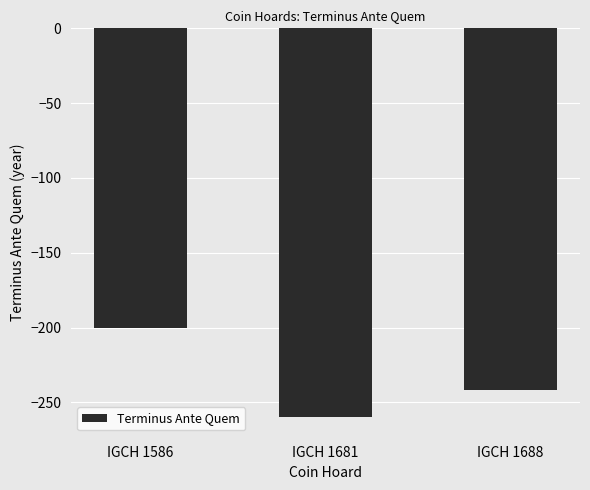

Where is the data nearest to the value -230?

IGCH 1688